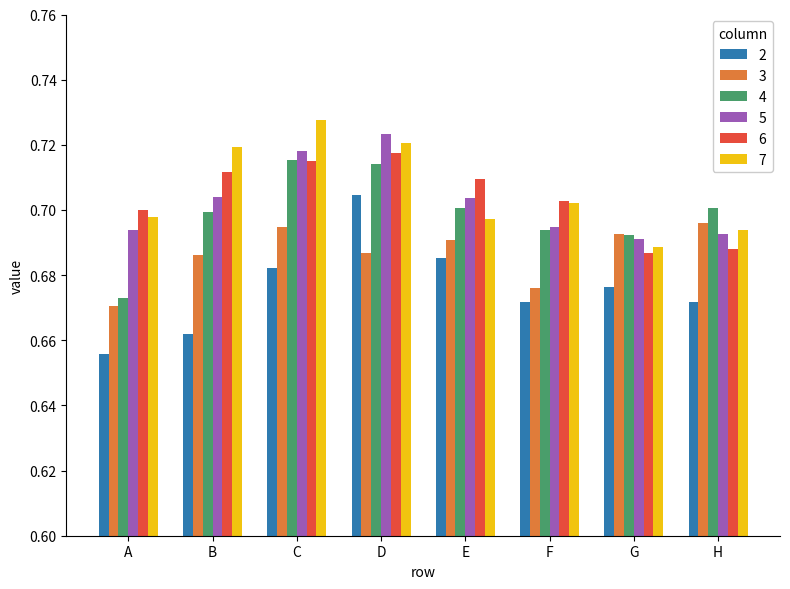

At which label does 5 reach its peak?

D